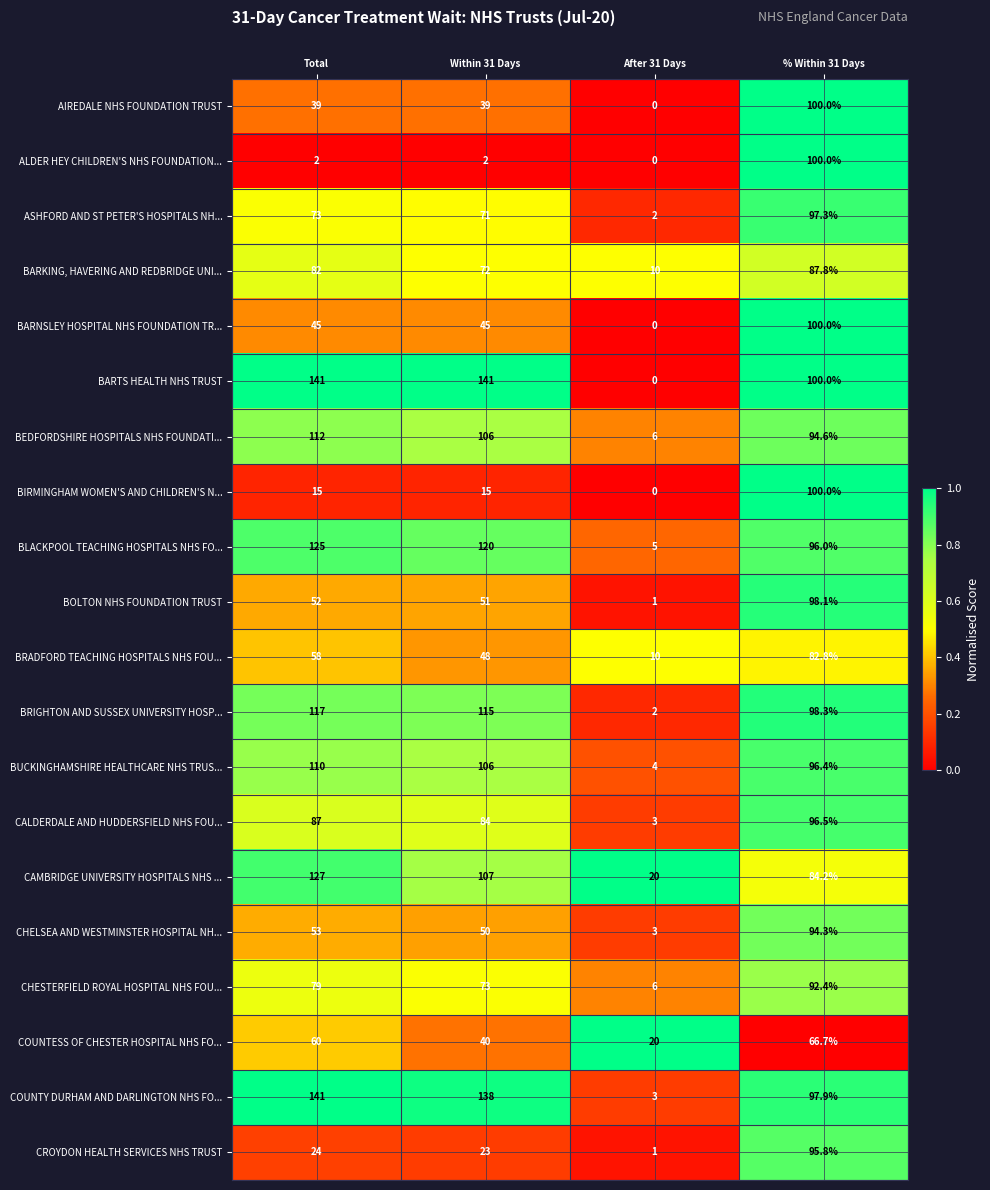

Which category has the lowest value in the CALDERDALE AND HUDDERSFIELD NHS FOU... series?

After 31 Days